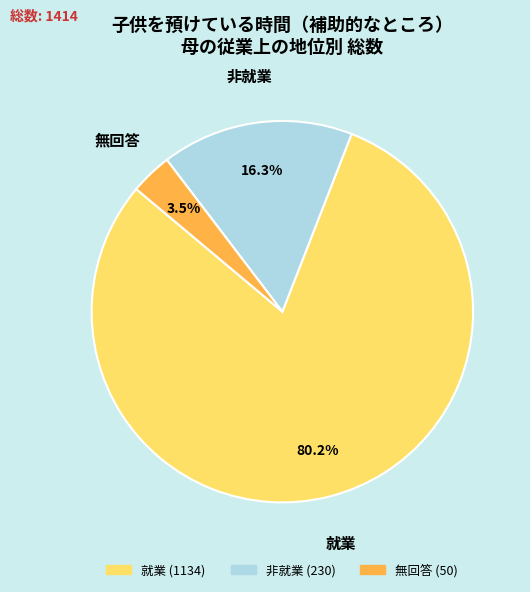

What is the largest slice in the pie chart?

就業